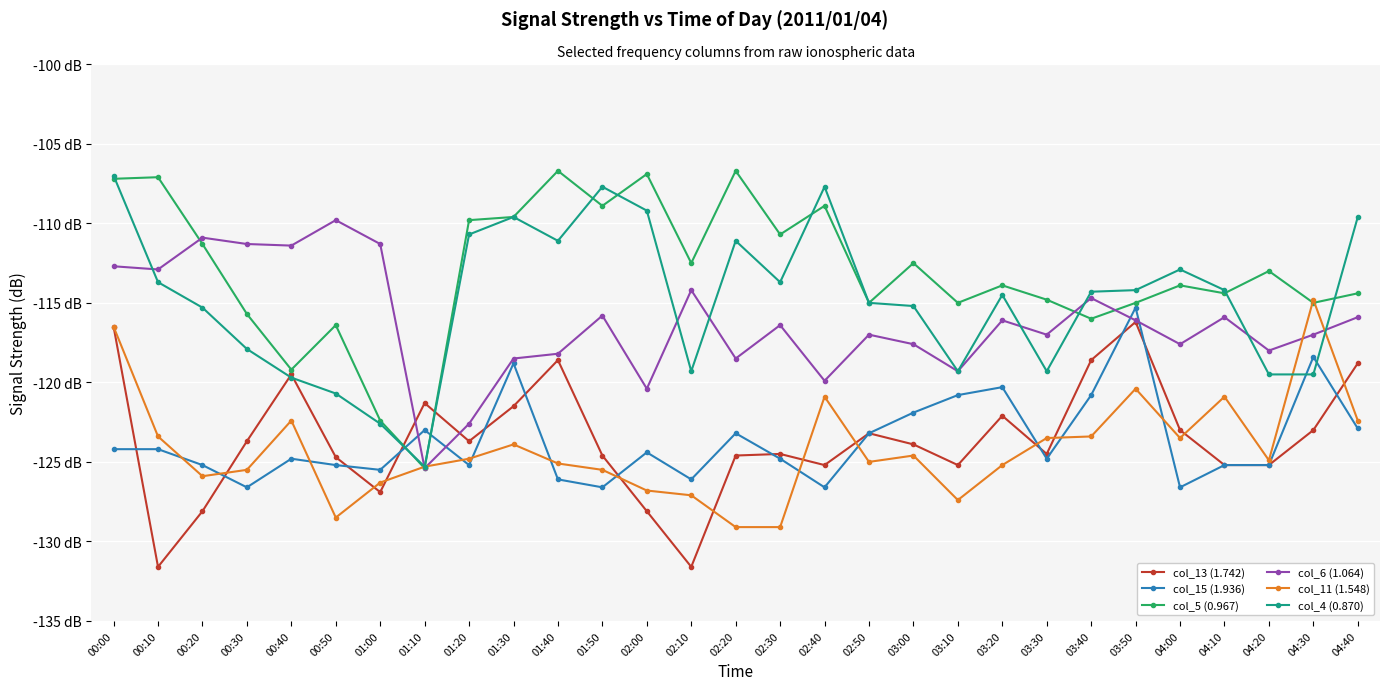

Which series changed the most between 02:00 and 02:50?

col_5 (0.967)